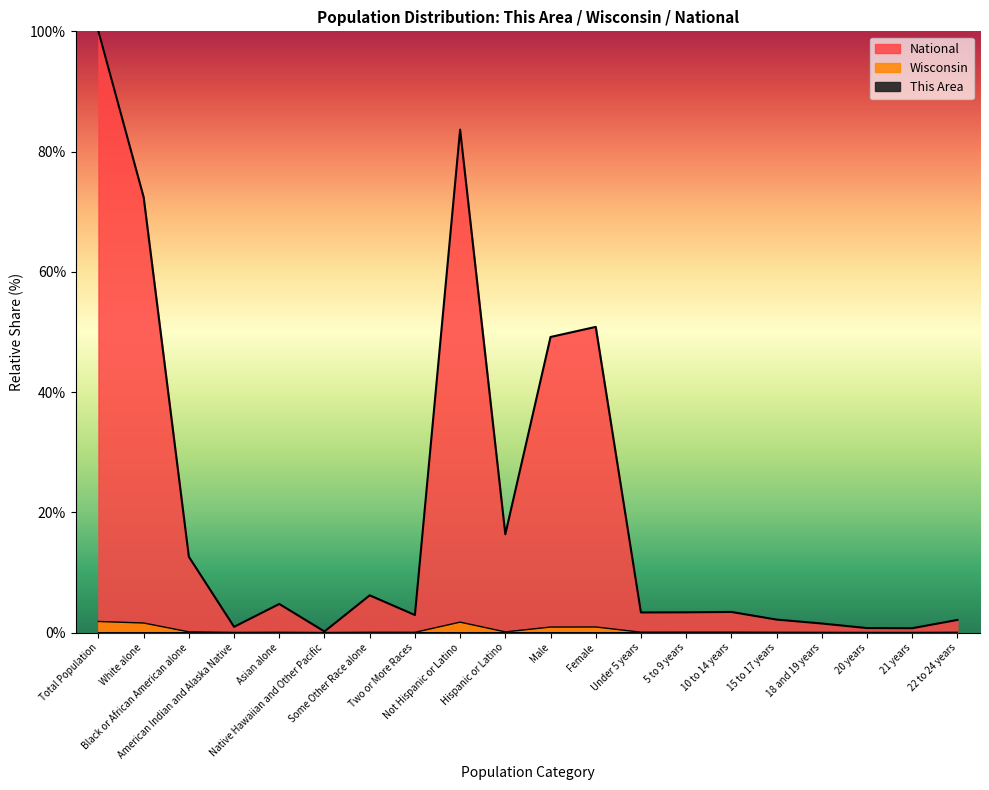

How many distinct data groups are displayed?

3